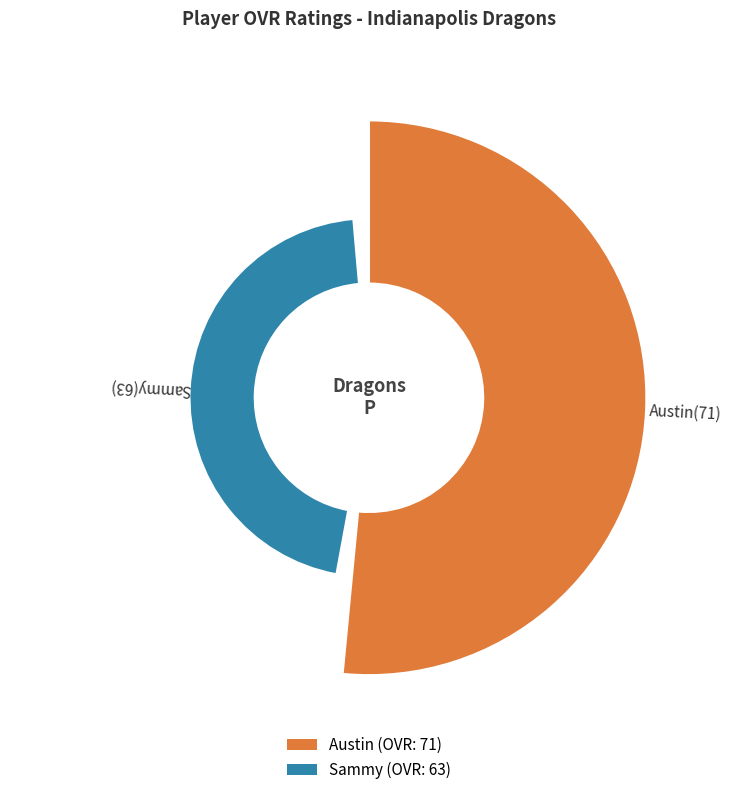

Rank the categories by value from highest to lowest.

Austin, Sammy